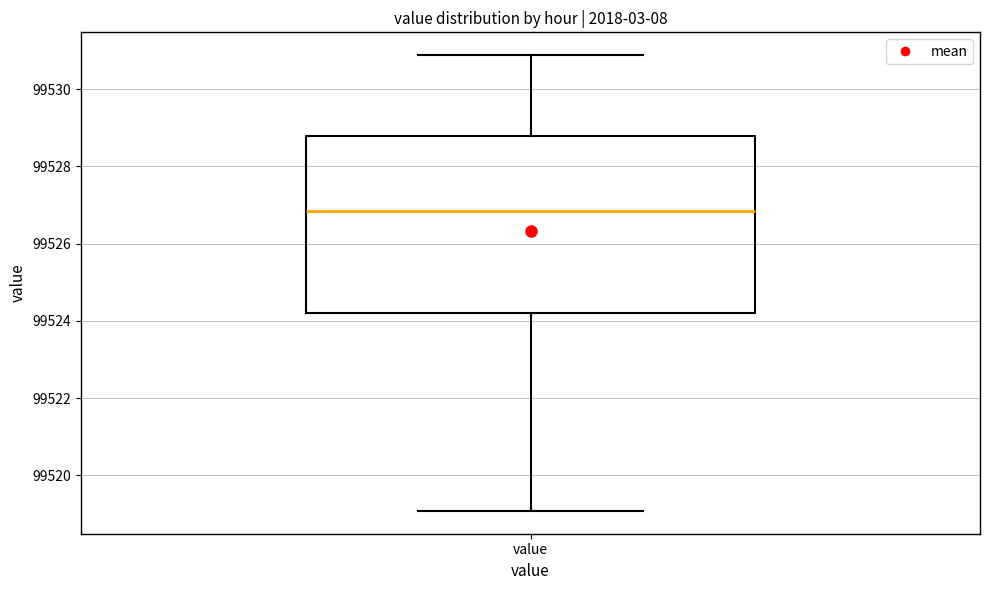

Read this box plot against the y-axis: the position of the median line, the range covered by the box, and the ends of both whiskers. The values are not printed on the chart, so give them approximately, as read against the axis.

median 99526.8, box 99524.2 to 99528.8, whiskers 99519.0 to 99530.8